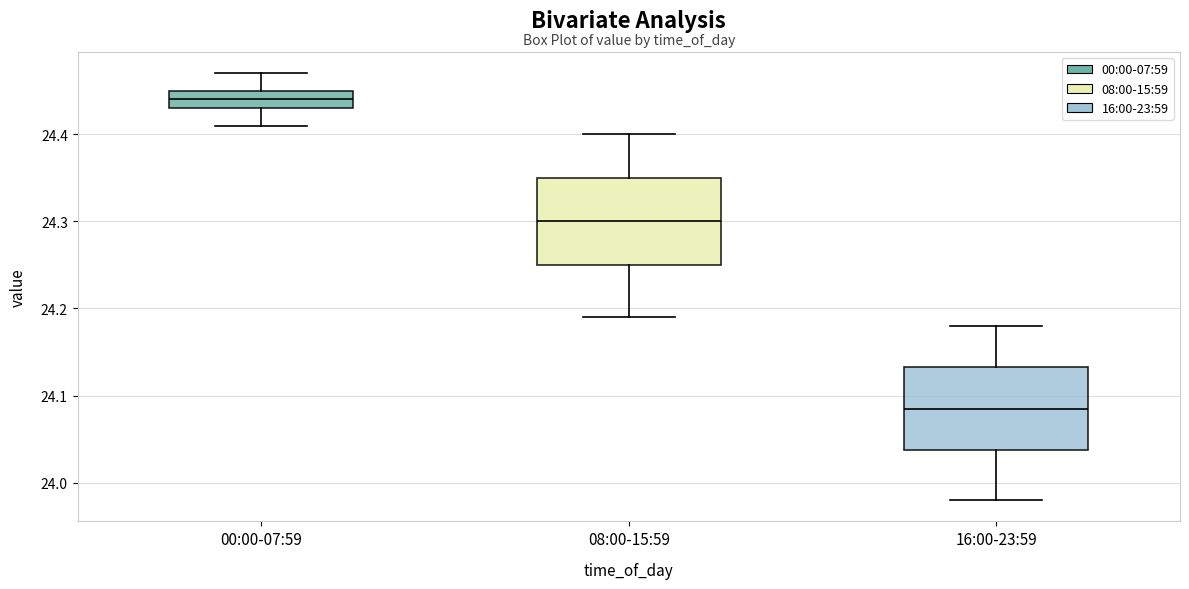

Reading left to right, transcribe this box plot: for each box, give where its median line is, the range the box spans, and where its two whiskers end, as read against the y-axis. The values are not printed on the chart, so give them approximately, as read against the axis.

00:00-07:59: median 24.44, box 24.43 to 24.45, whiskers 24.41 to 24.47
08:00-15:59: median 24.30, box 24.25 to 24.35, whiskers 24.19 to 24.40
16:00-23:59: median 24.09, box 24.04 to 24.13, whiskers 23.98 to 24.18